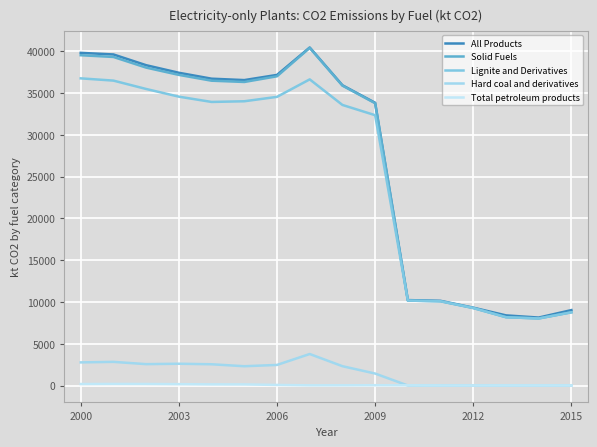

Does the chart have visible grid lines?

Yes